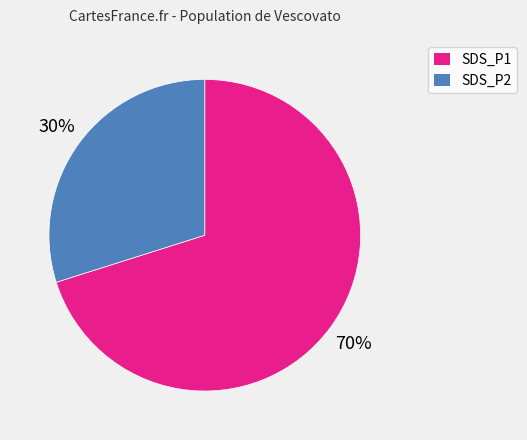

Is there any slice that represents more than half of the pie?

Yes